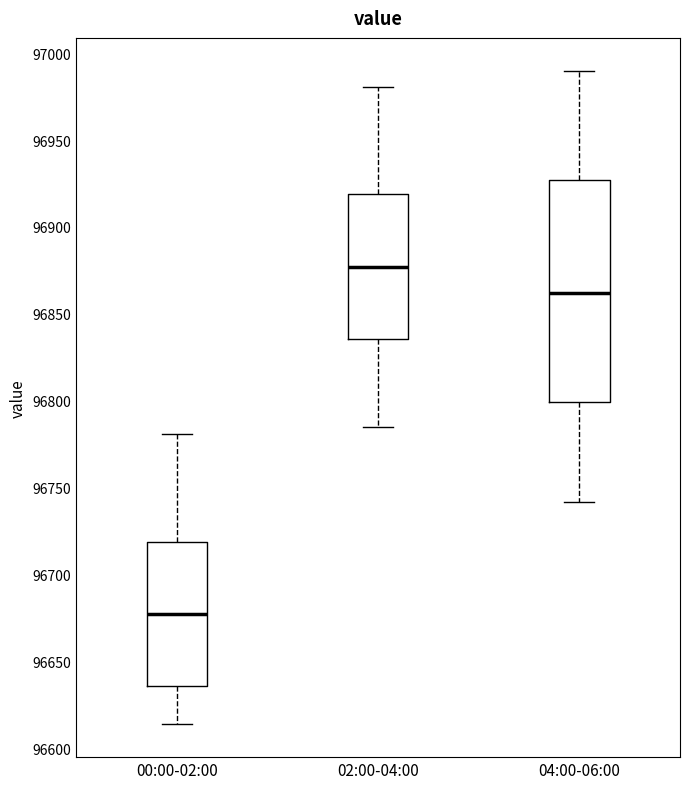

Comparing the boxes themselves (not the whiskers), which one is the tallest?

04:00-06:00